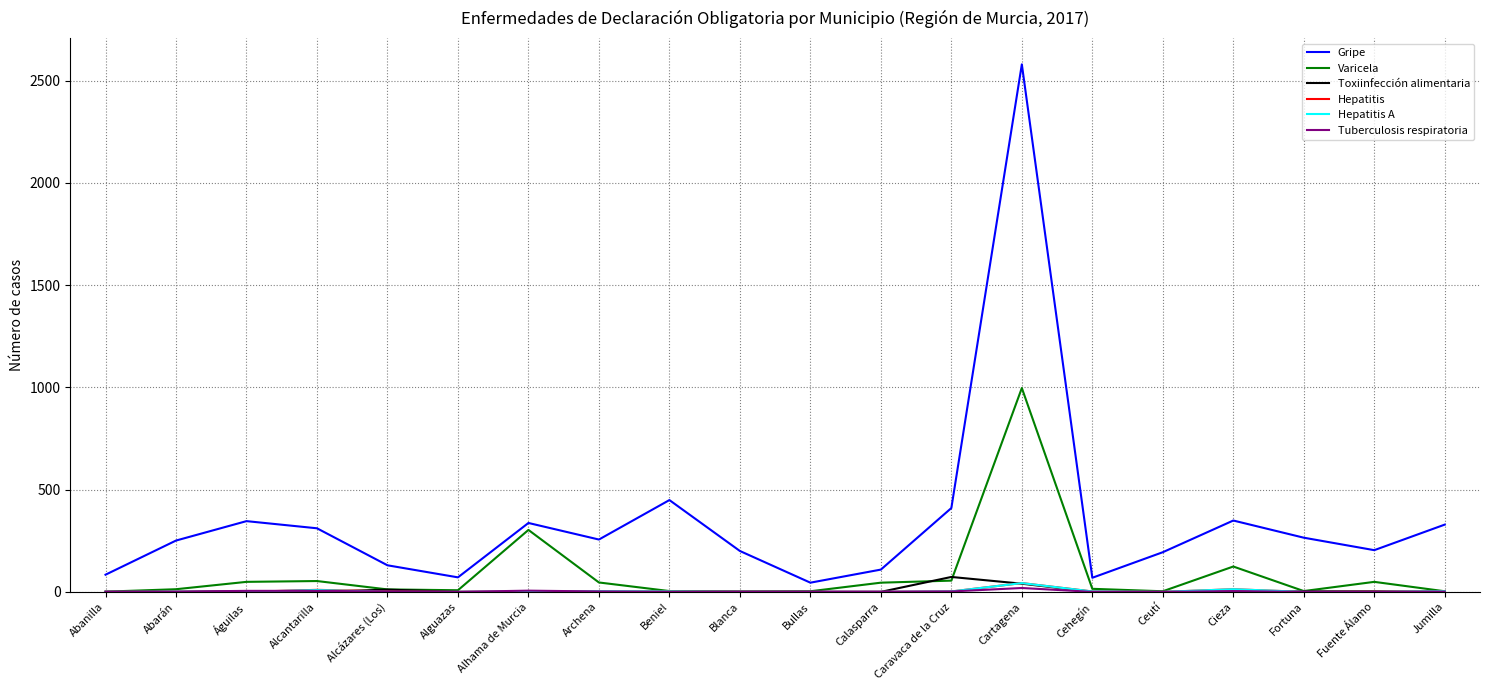

Which series has the widest spread of values?

Gripe